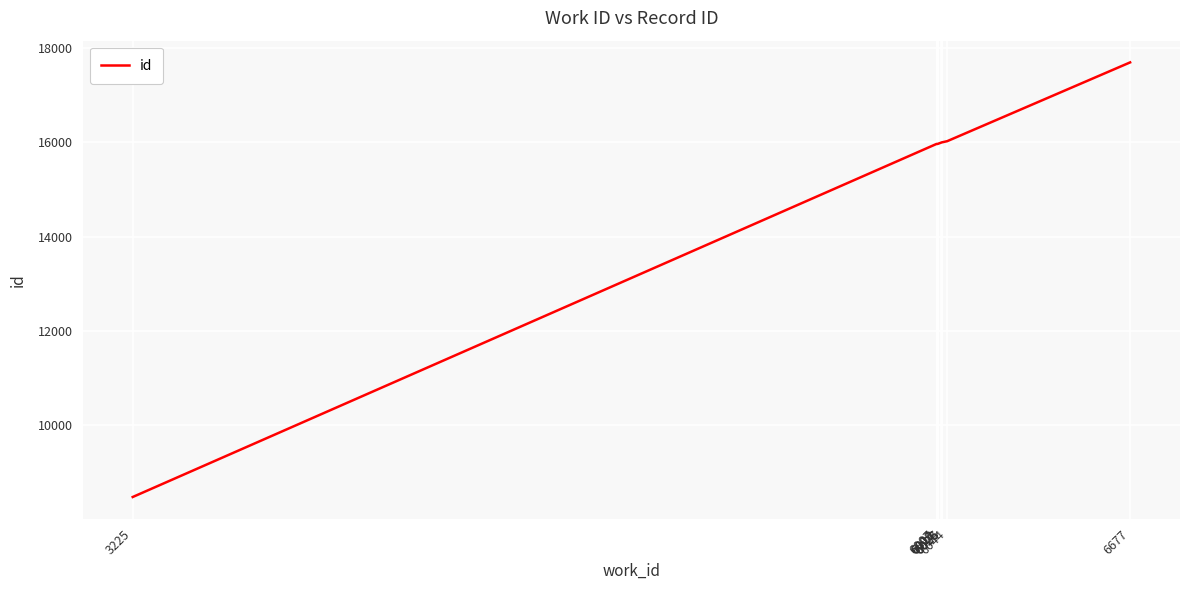

What is the minimum value shown in the chart?

8470